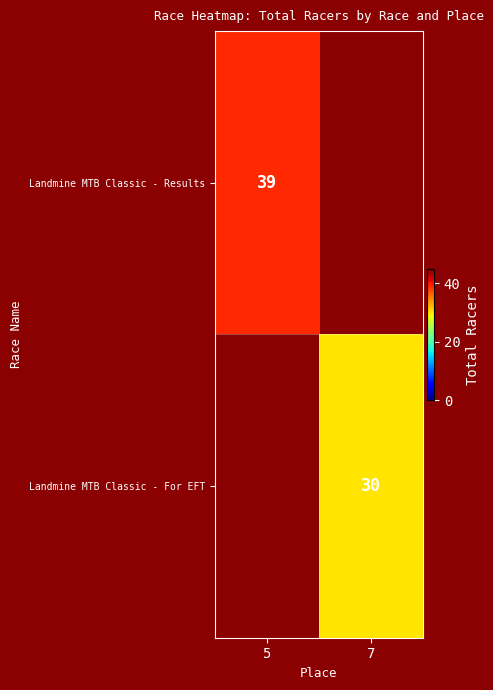

What is the minimum value shown in the chart?

30.0